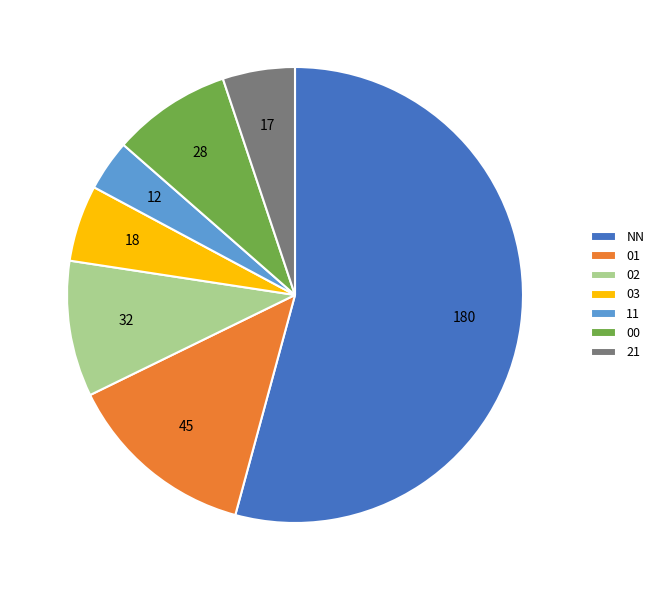

True or false: 11 accounts for 4% of the total.

True